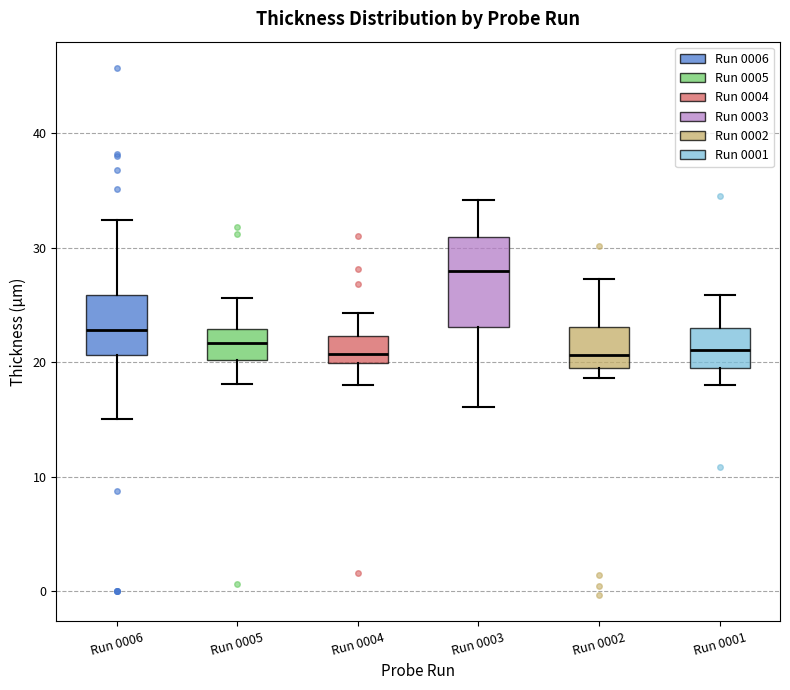

Reading left to right, transcribe this box plot: for each box, give where its median line is, the range the box spans, and where its two whiskers end, as read against the y-axis. The values are not printed on the chart, so give them approximately, as read against the axis.

Run 0006: median 23, box 21 to 26, whiskers 15 to 32
Run 0005: median 22, box 20 to 23, whiskers 18 to 26
Run 0004: median 21, box 20 to 22, whiskers 18 to 24
Run 0003: median 28, box 23 to 31, whiskers 16 to 34
Run 0002: median 21, box 20 to 23, whiskers 19 to 27
Run 0001: median 21, box 19 to 23, whiskers 18 to 26